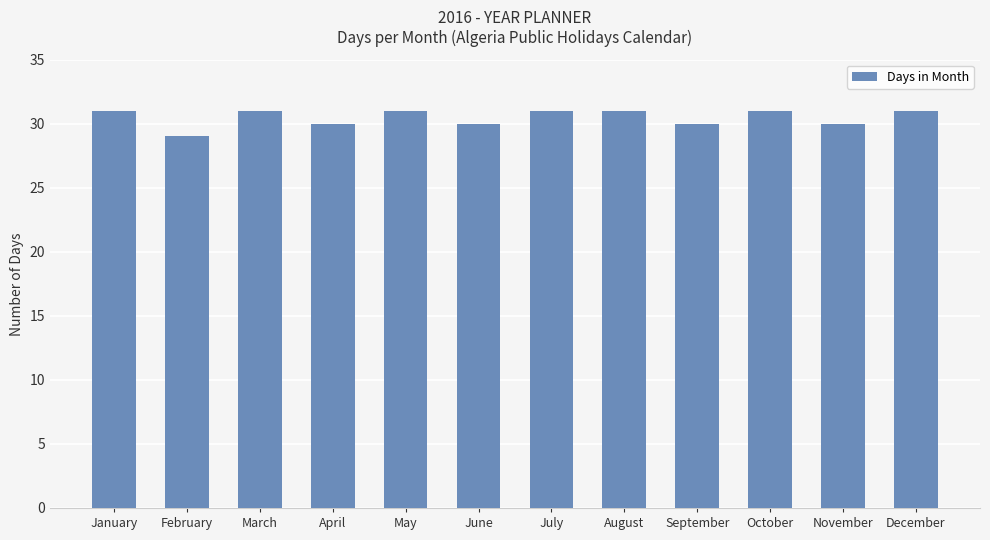

What is the value of the 10th bar from the left?

31